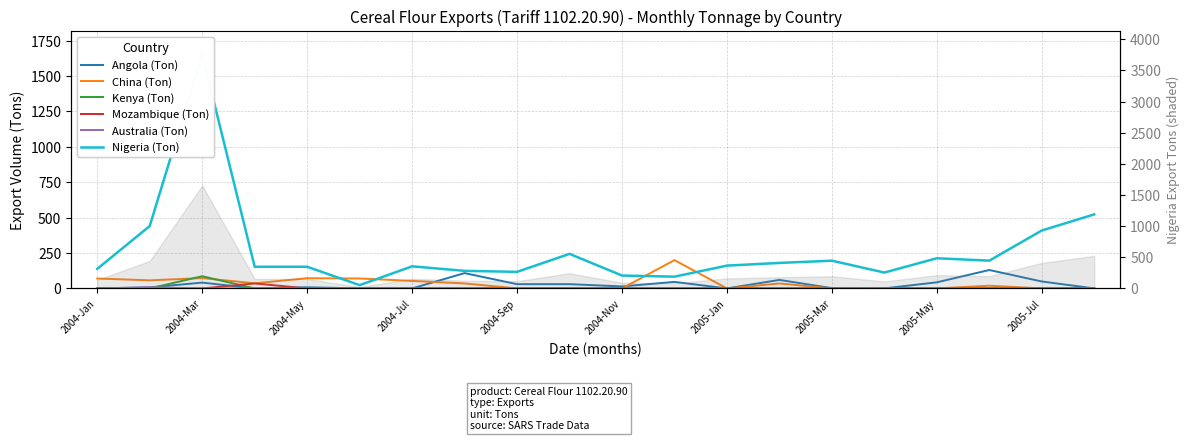

What is the difference between the maximum and minimum values in the Kenya (Ton) series?

86